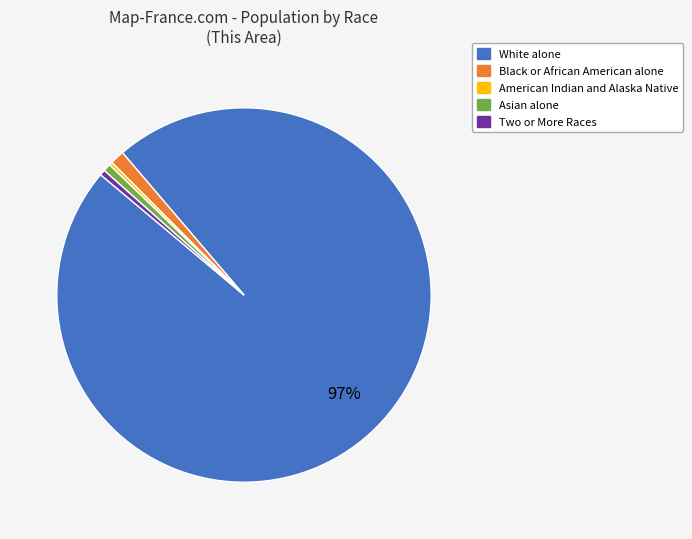

To the nearest percent, what is the average slice percentage?

20%